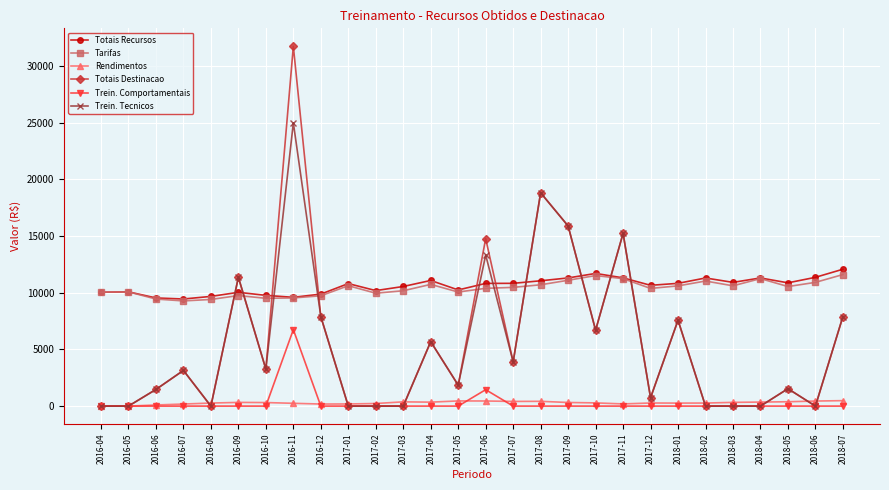

What is the label of the 13th point from the left?

2017-04